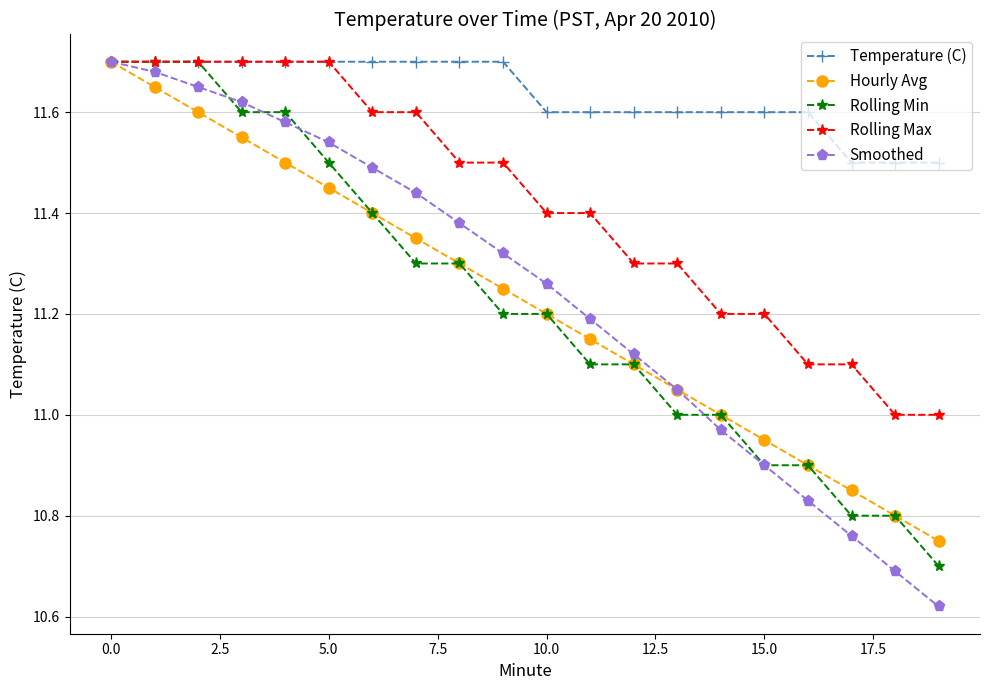

Which series has the largest total across all categories?

Temperature (C)